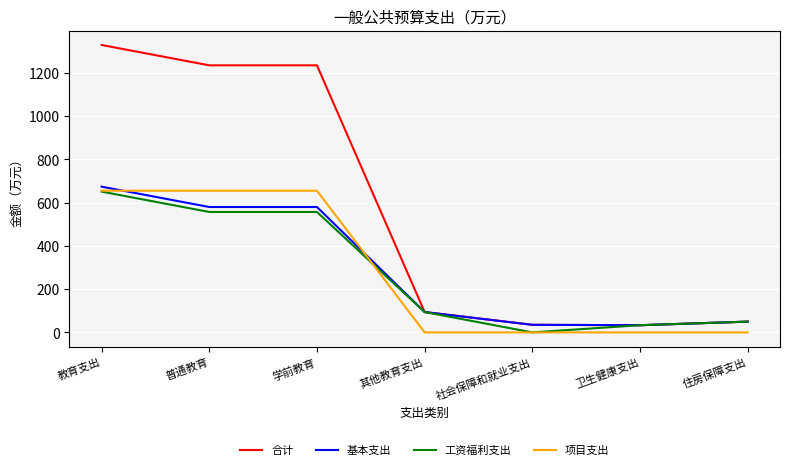

What position from the left is 学前教育?

3